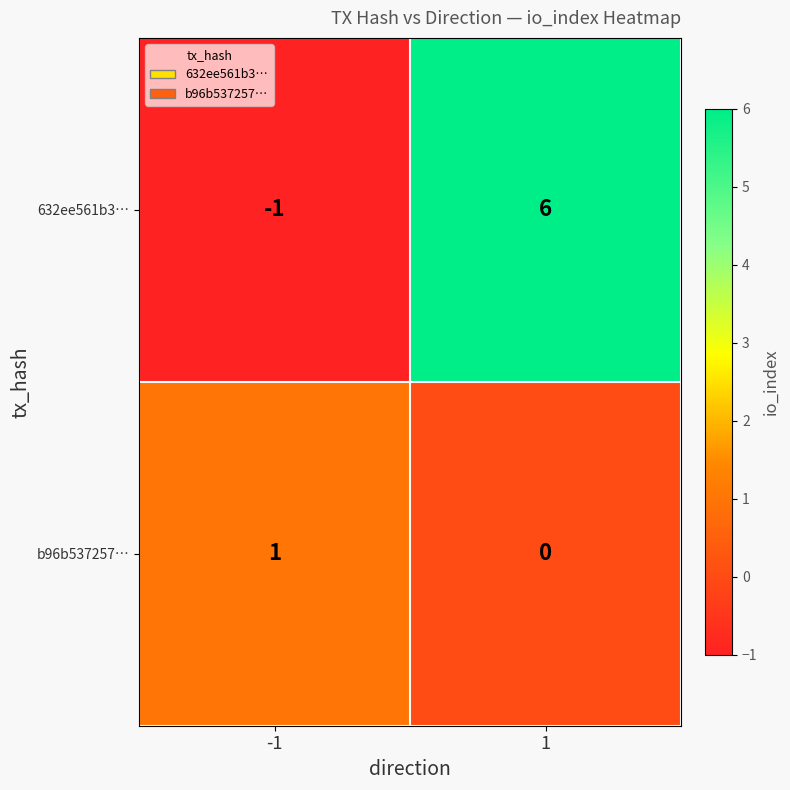

What is the spread (max minus min) of values at 1?

6